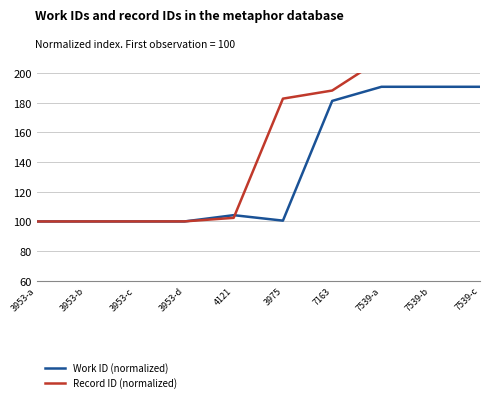

The value of Record ID (normalized) at 7539-c is 296.1. True or false?

False